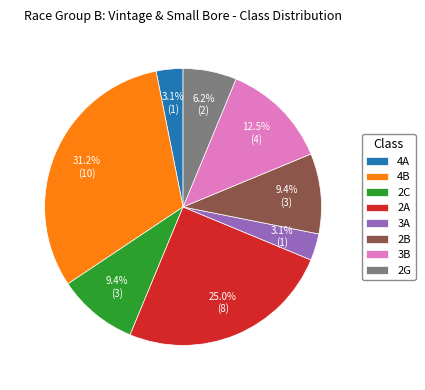

Is it true that 2B is 9% of the pie?

True